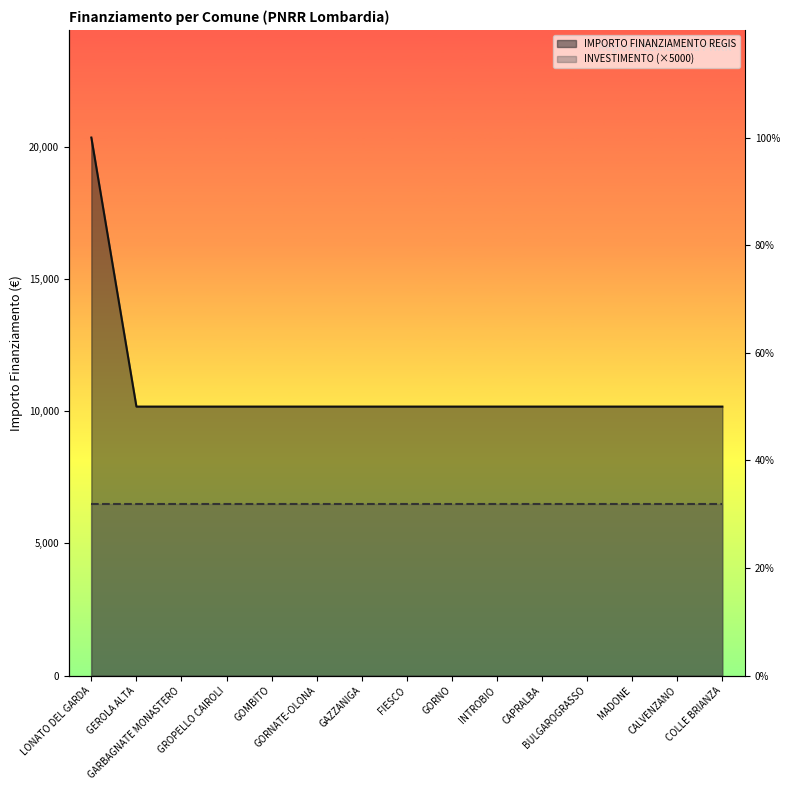

Reading left to right, extract all data points from this chart.

20344	10172	10172	10172	10172	10172	10172	10172	10172	10172	10172	10172	10172	10172	10172